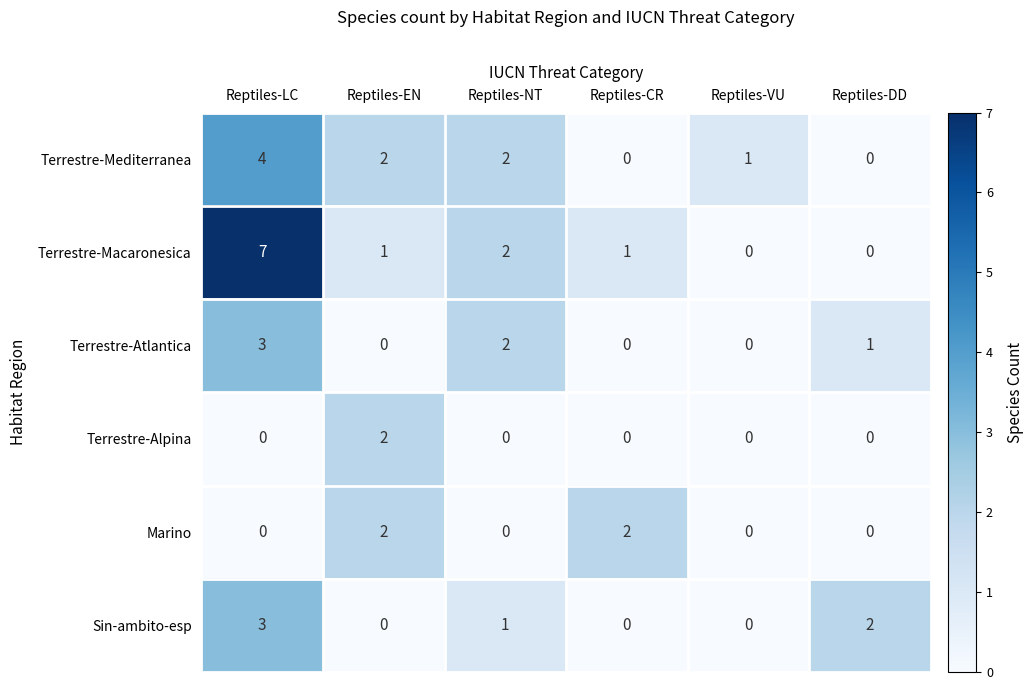

At which label is Terrestre-Atlantica closest to 1?

Reptiles-DD